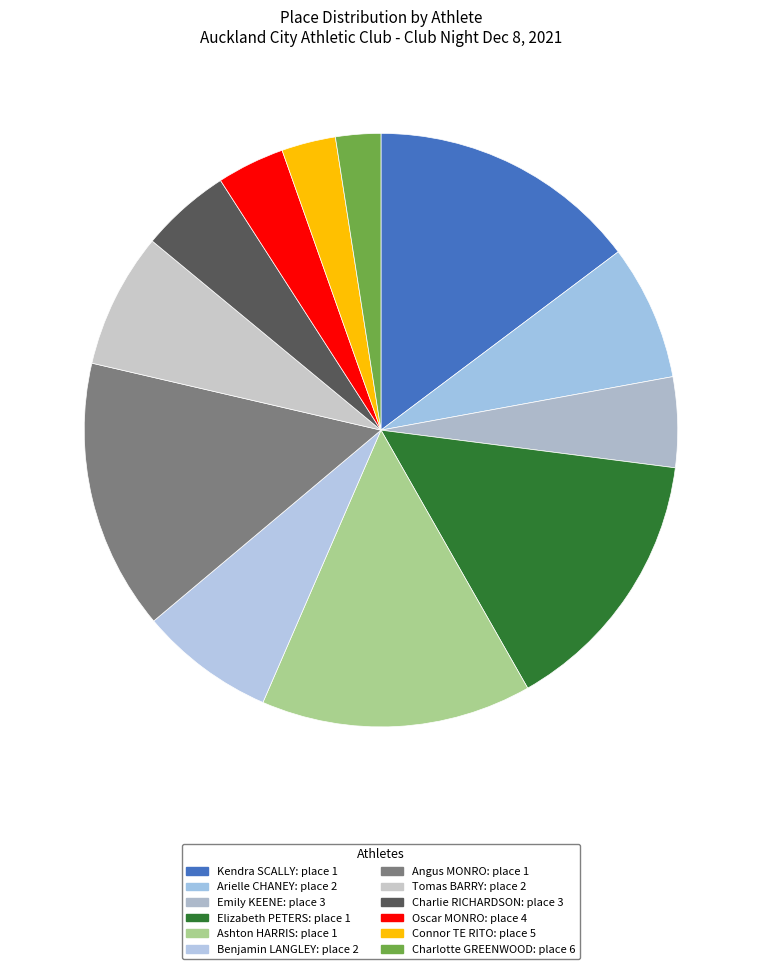

What is the ratio of the value at Elizabeth PETERS to the value at Charlie RICHARDSON?

3.0